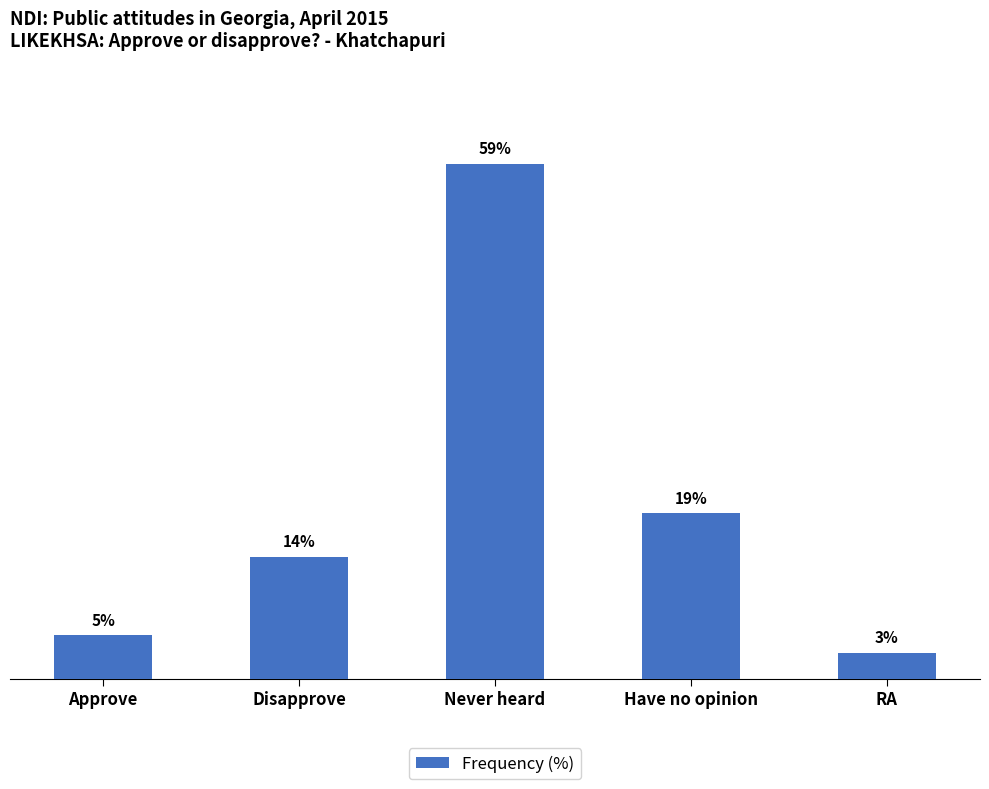

What is the label of the 5th bar from the left?

RA